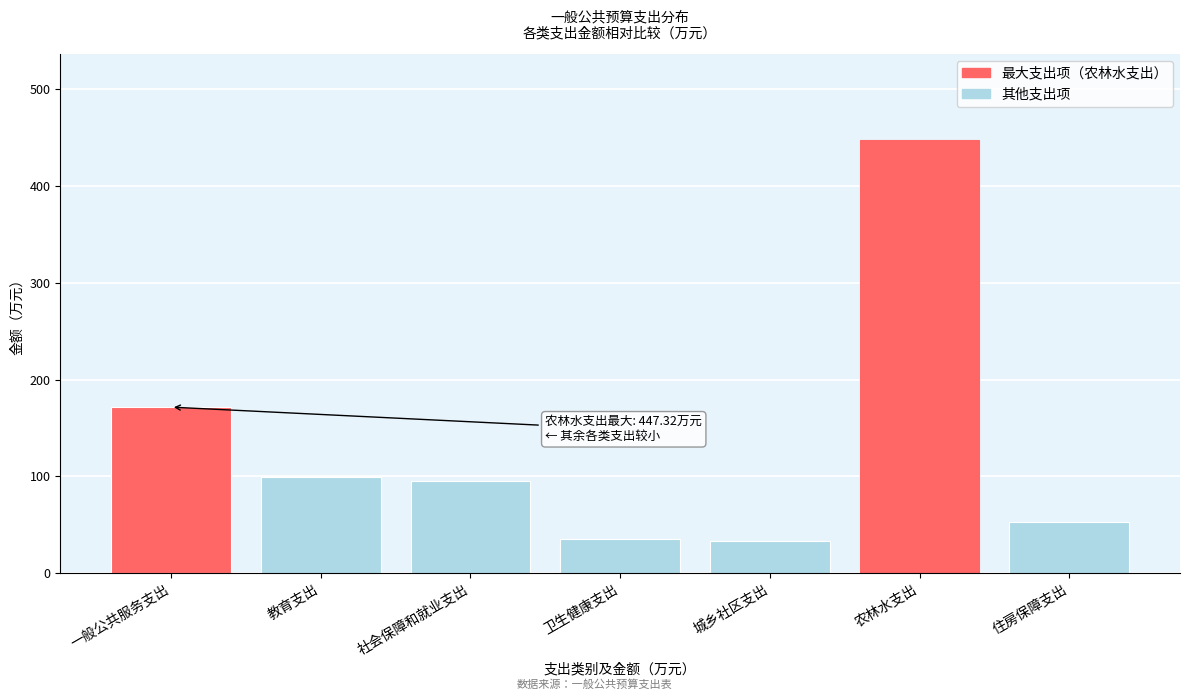

What is the label of the 5th bar from the left?

城乡社区支出